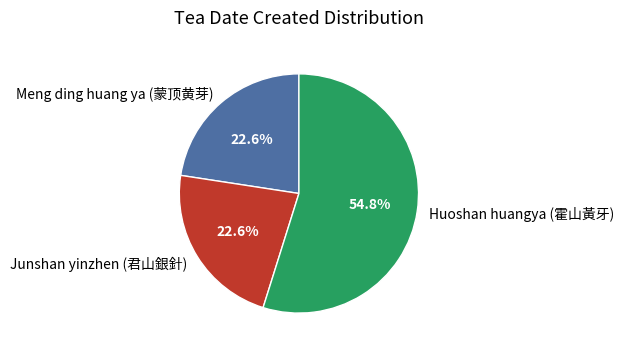

Is there any slice that represents more than half of the pie?

Yes